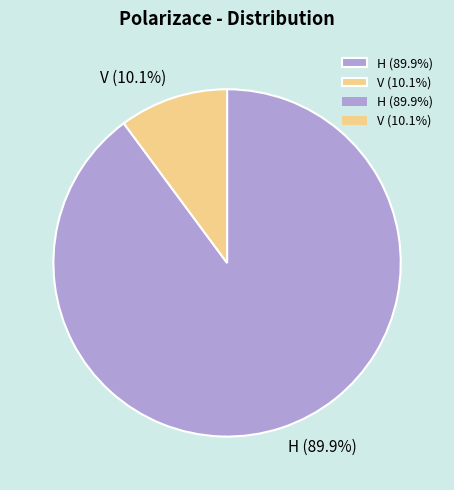

Approximately how many times larger is the value at H compared to V?

8.9